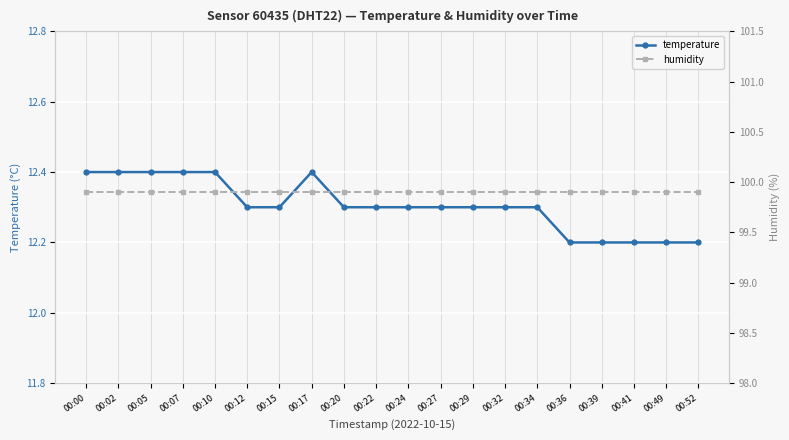

True or false: temperature and humidity cross at least once.

False